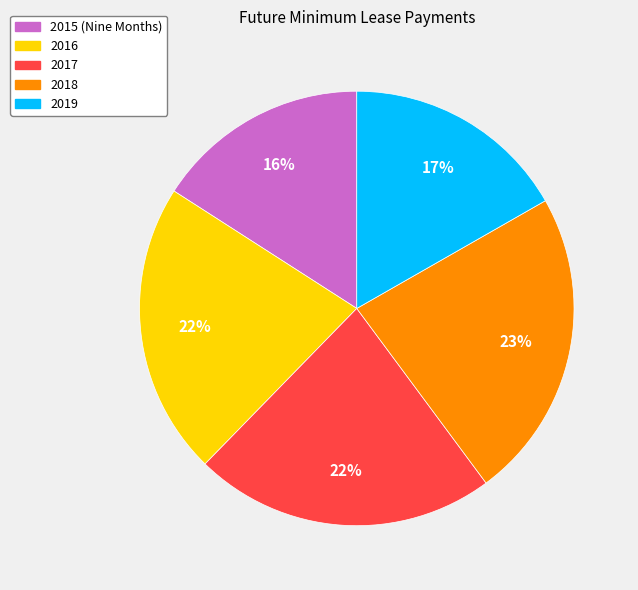

Does 2019 account for over 50% of the chart?

No